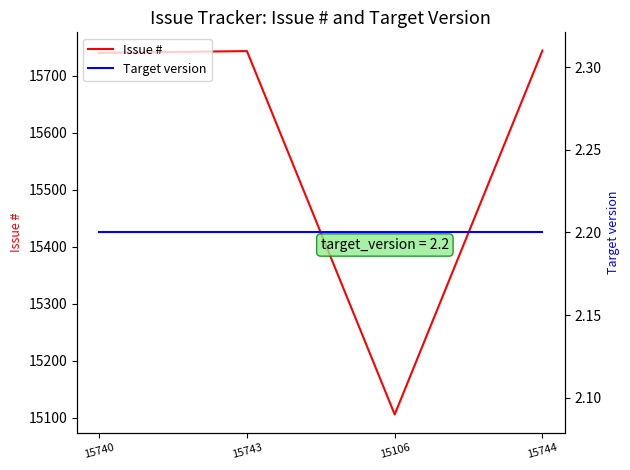

Does the chart have visible grid lines?

No